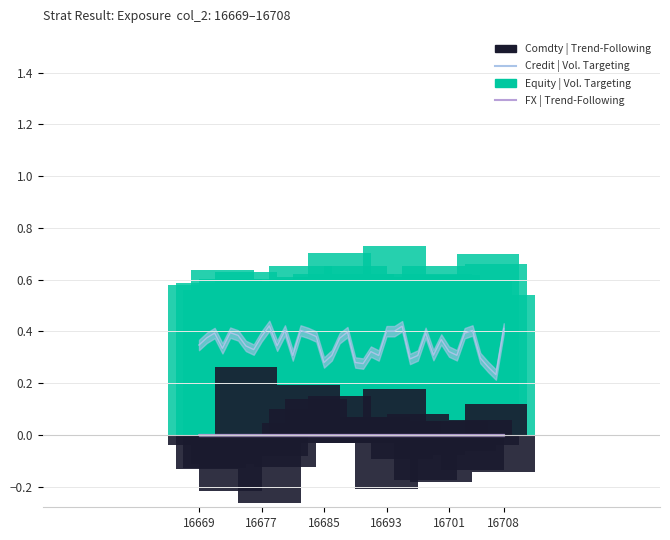

What is the greatest value displayed?

0.7